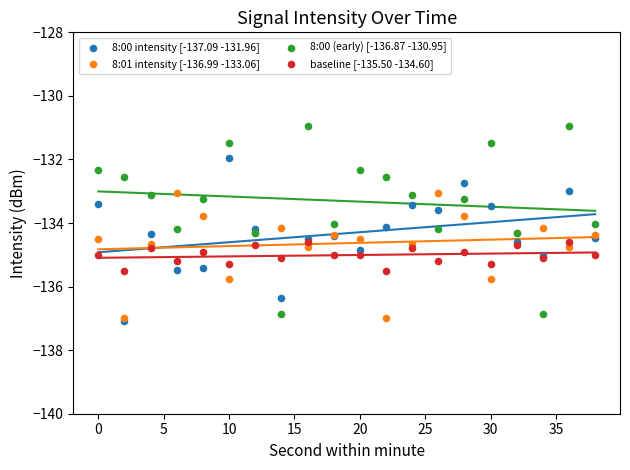

Which series reaches the minimum Y coordinate?

8:00 intensity [-137.09 -131.96]